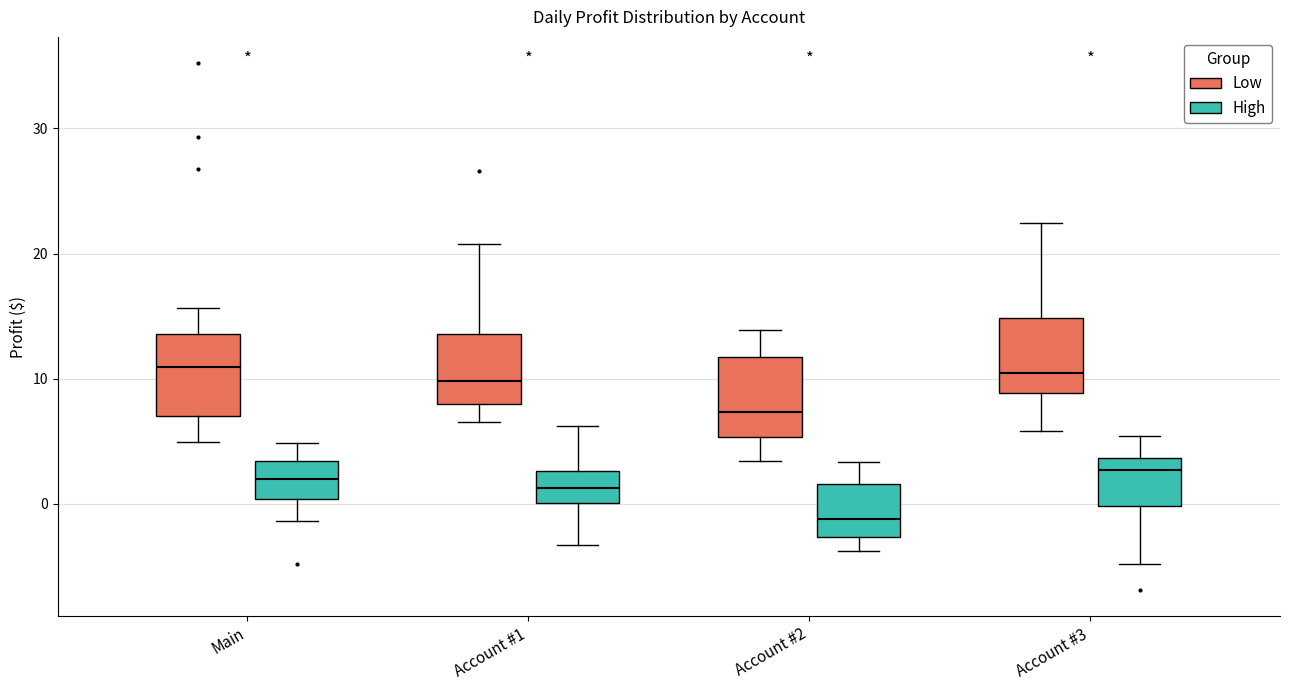

Reading left to right, transcribe this box plot: for each box, give where its median line is, the range the box spans, and where its two whiskers end, as read against the y-axis. The values are not printed on the chart, so give them approximately, as read against the axis.

Main (Low): median 11, box 7 to 14, whiskers 5 to 16
Main (High): median 2, box 0 to 3, whiskers -1 to 5
Account #1 (Low): median 10, box 8 to 14, whiskers 7 to 21
Account #1 (High): median 1, box 0 to 3, whiskers -3 to 6
Account #2 (Low): median 7, box 5 to 12, whiskers 3 to 14
Account #2 (High): median -1, box -3 to 2, whiskers -4 to 3
Account #3 (Low): median 10, box 9 to 15, whiskers 6 to 22
Account #3 (High): median 3, box 0 to 4, whiskers -5 to 5